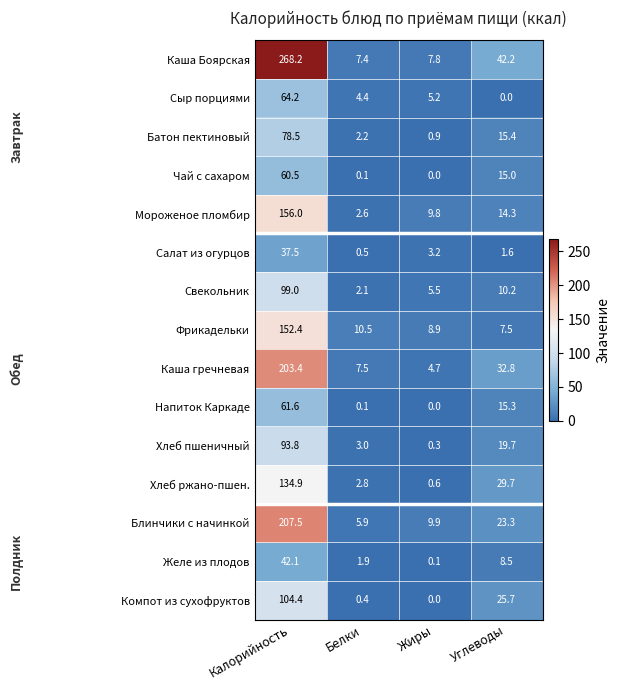

What is the greatest value displayed?

268.2